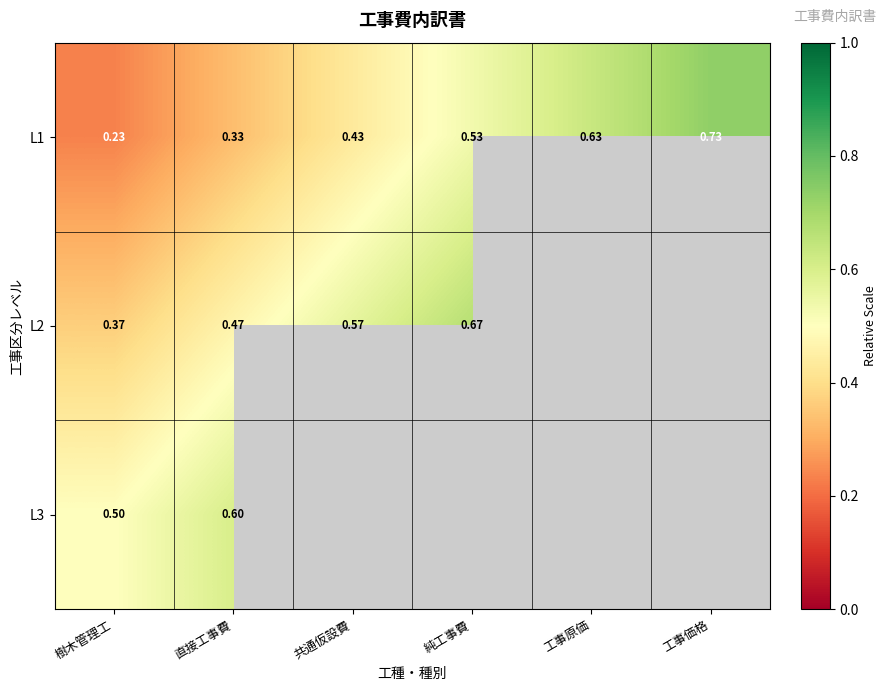

Where is L1 nearest to the value 0?

樹木管理工